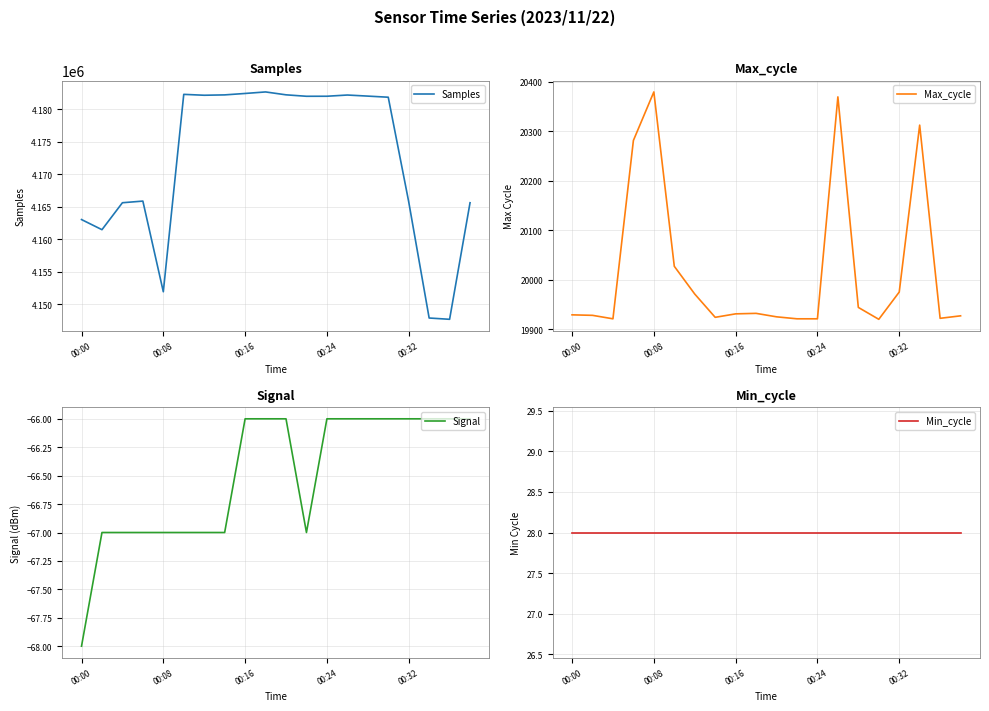

What is the total value across all series at 11?

4201880